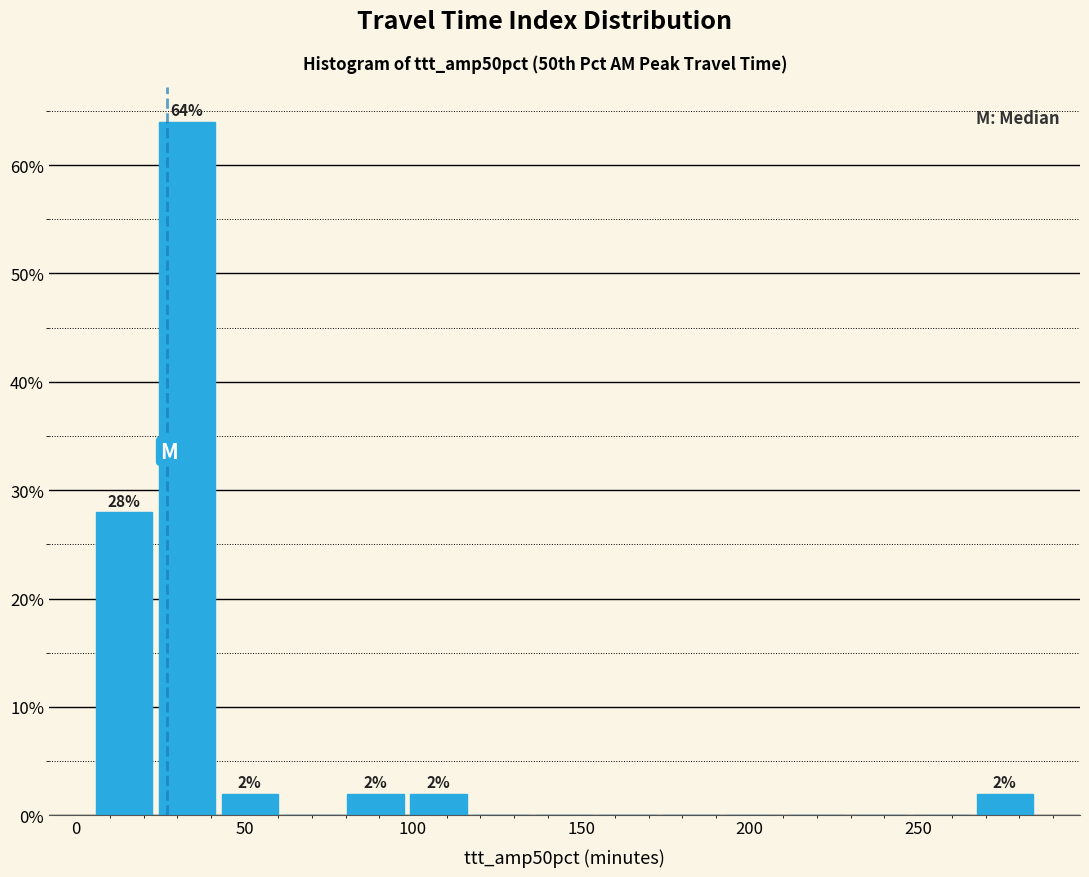

Around what value on the x-axis is the tallest bar? Give the approximate position of its centre, as read against the axis.

35